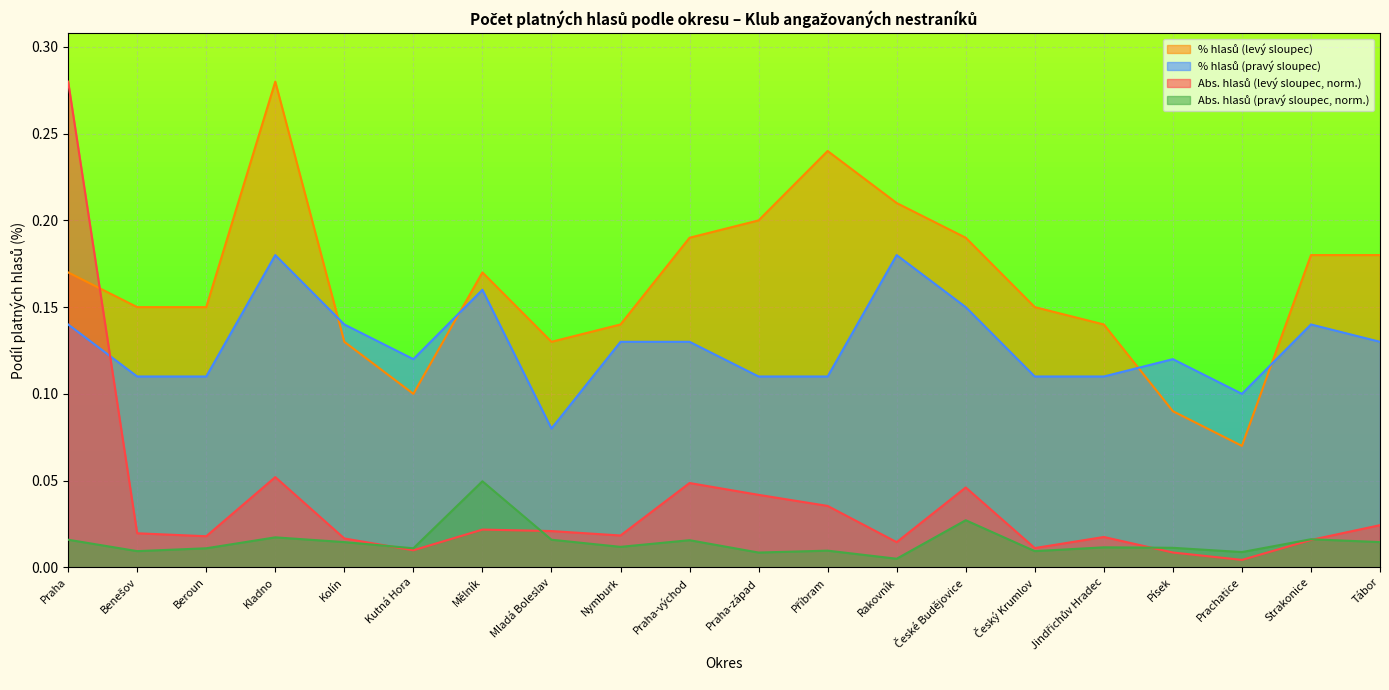

What are all the series names shown in the legend?

Abs. hlasů (levý sloupec), % hlasů (levý sloupec), Abs. hlasů (pravý sloupec), % hlasů (pravý sloupec)